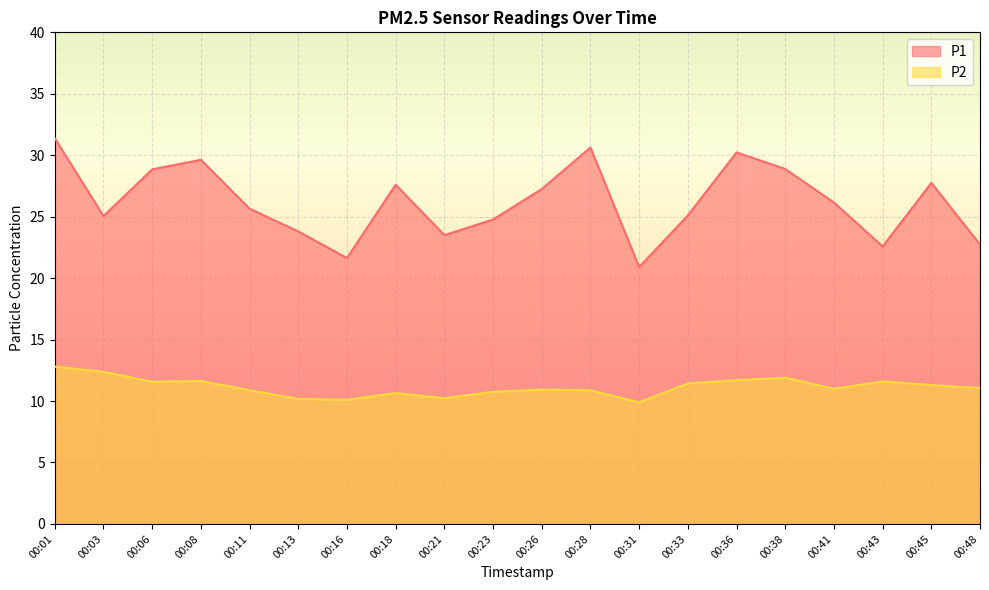

At which category is the sum across all series the highest?

00:01